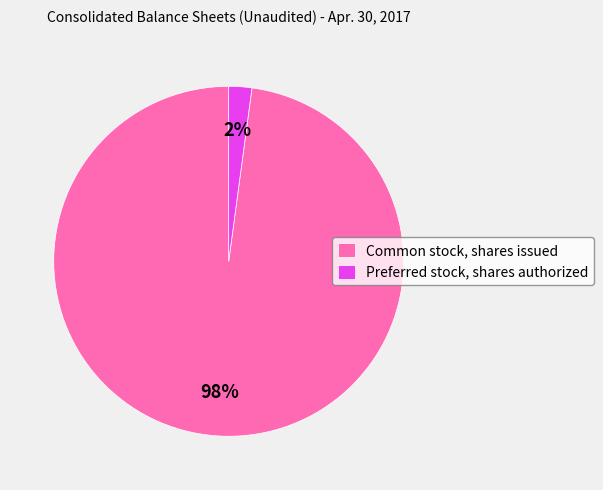

The Preferred stock, shares authorized slice represents 13% of the pie. True or false?

False